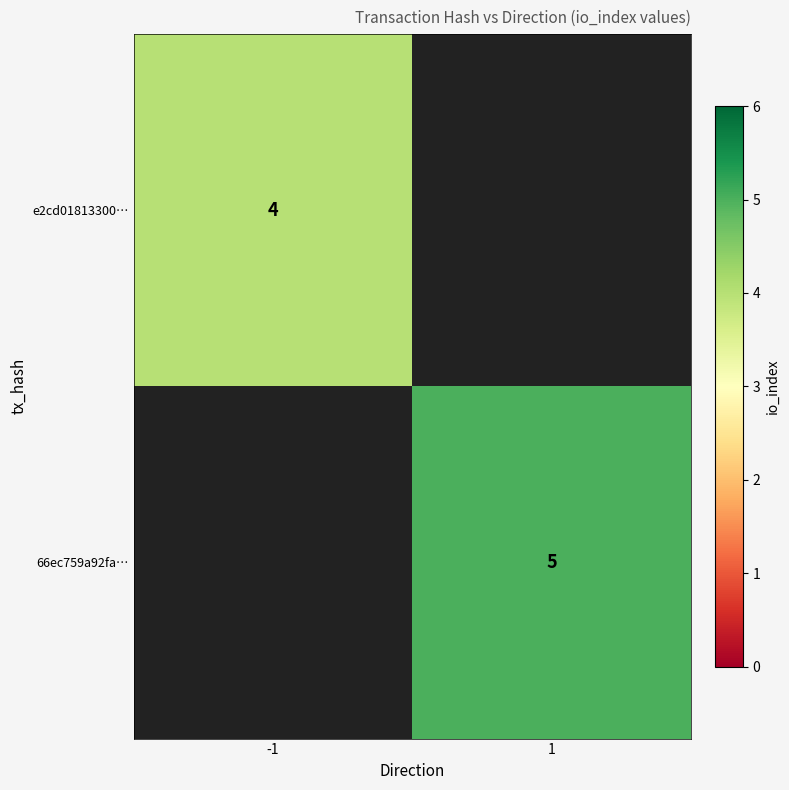

Is the value of e2cd01813300… at -1 greater than the value of 66ec759a92fa… at 1?

No